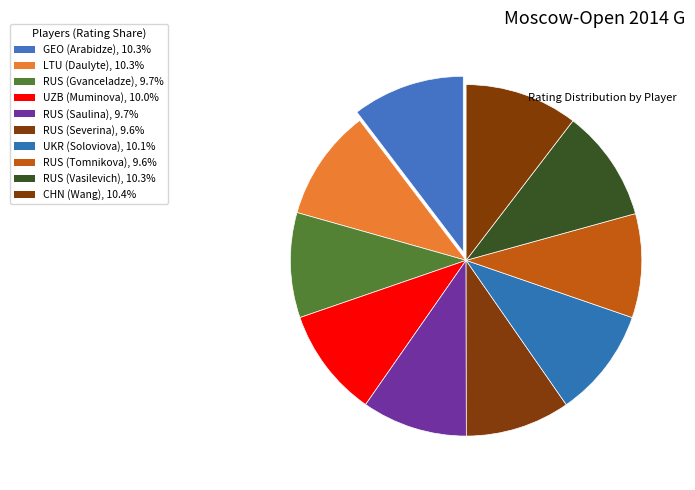

How many slices are in this pie chart?

10